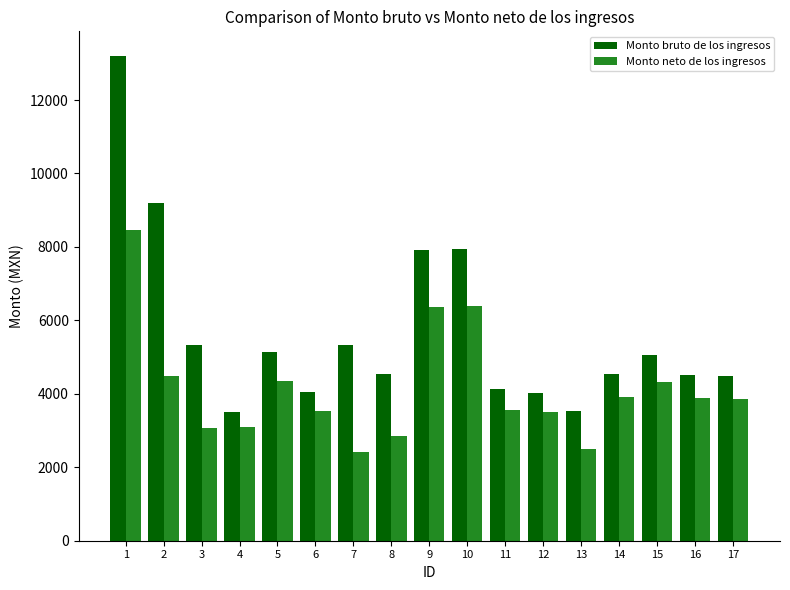

What is the value of the Monto bruto de los ingresos bar at the 6th from the left?

4061.5